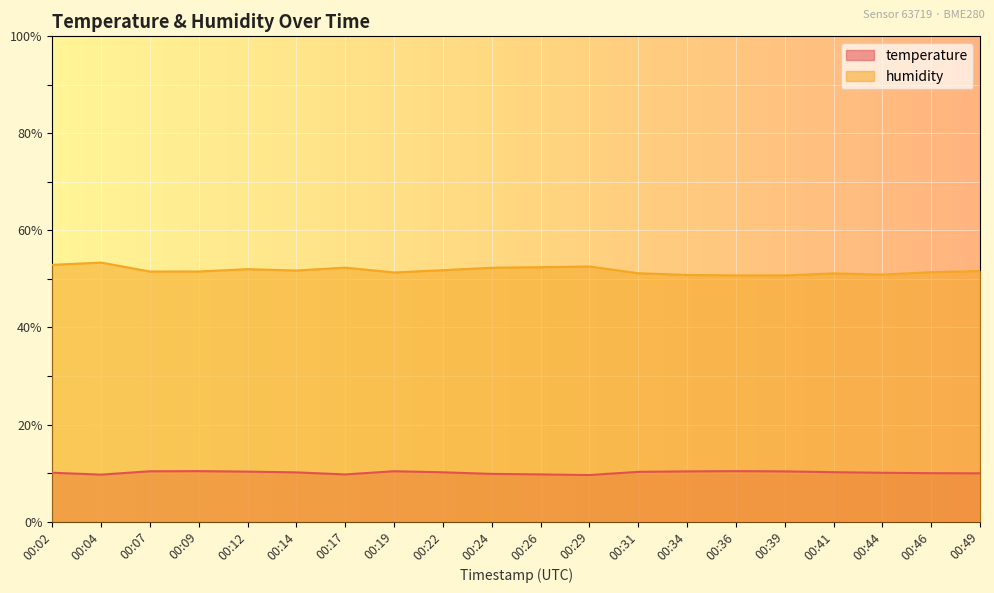

True or false: humidity has more than 2 interior local peaks.

True